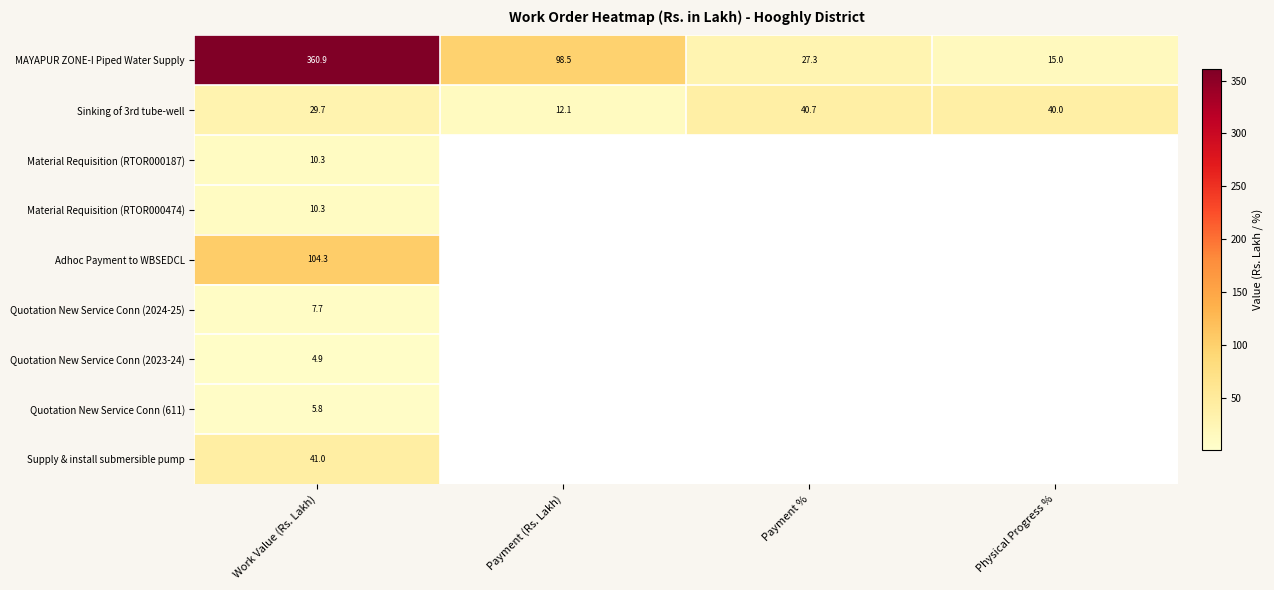

List the labels in order of MAYAPUR ZONE-I Piped Water Supply value, smallest first.

Physical Progress %, Payment %, Payment (Rs. Lakh), Work Value (Rs. Lakh)